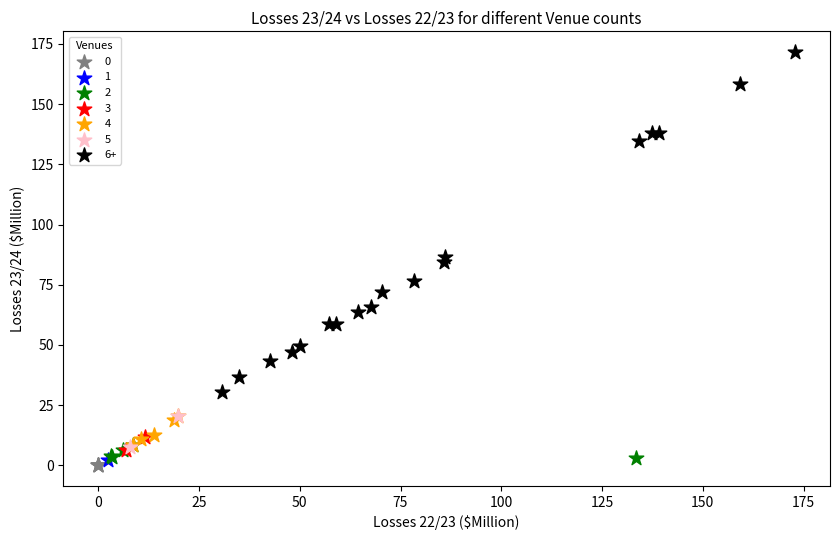

Which series contains the lowest Y value?

0